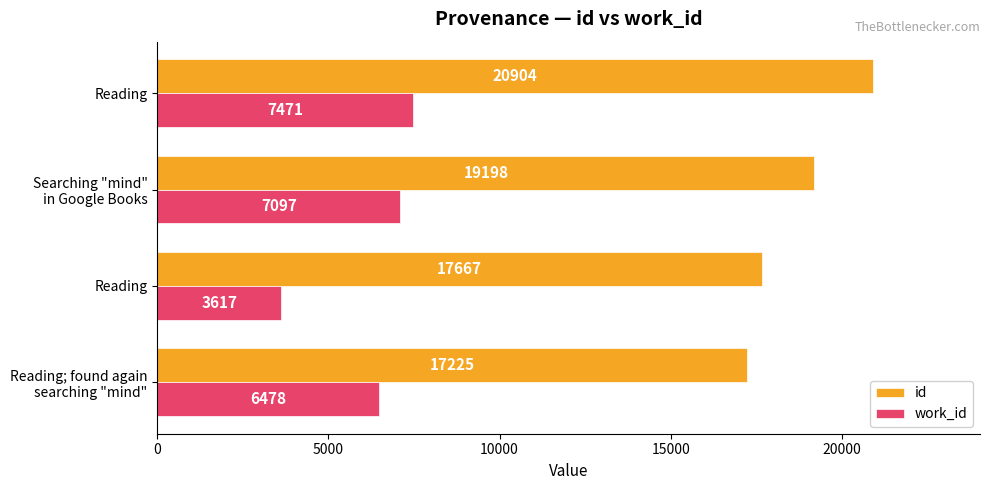

List the series in order of their overall mean, lowest first.

work_id, id